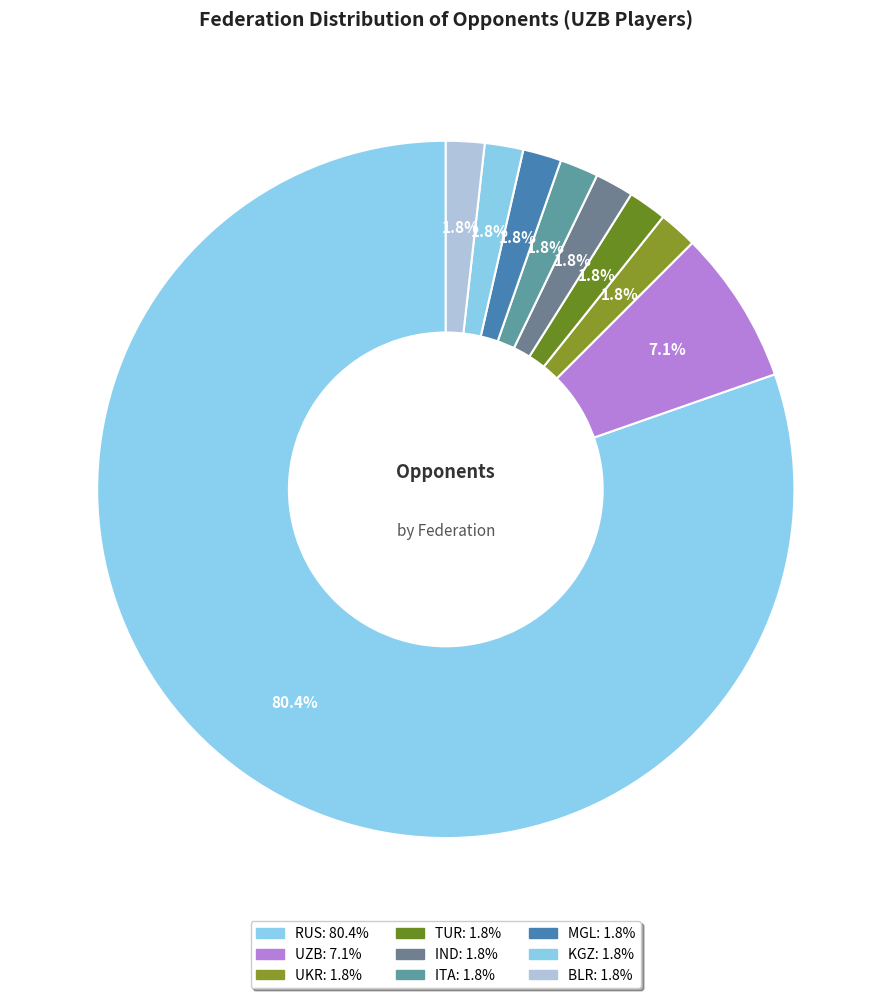

To the nearest percent, what is the difference between the largest and smallest slice percentages?

79%